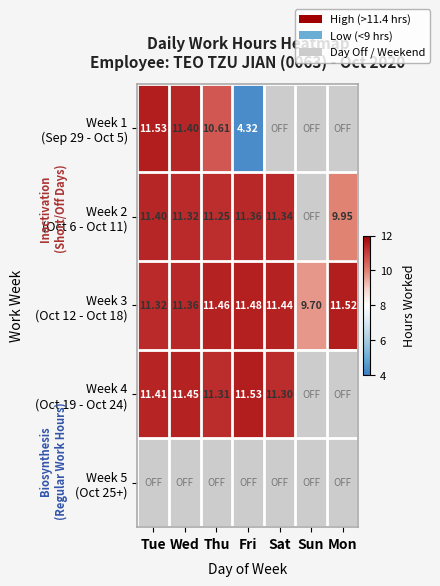

What is the difference between the maximum and second lowest values in the Week 1 (Sep 29 - Oct 5) series?

11.5